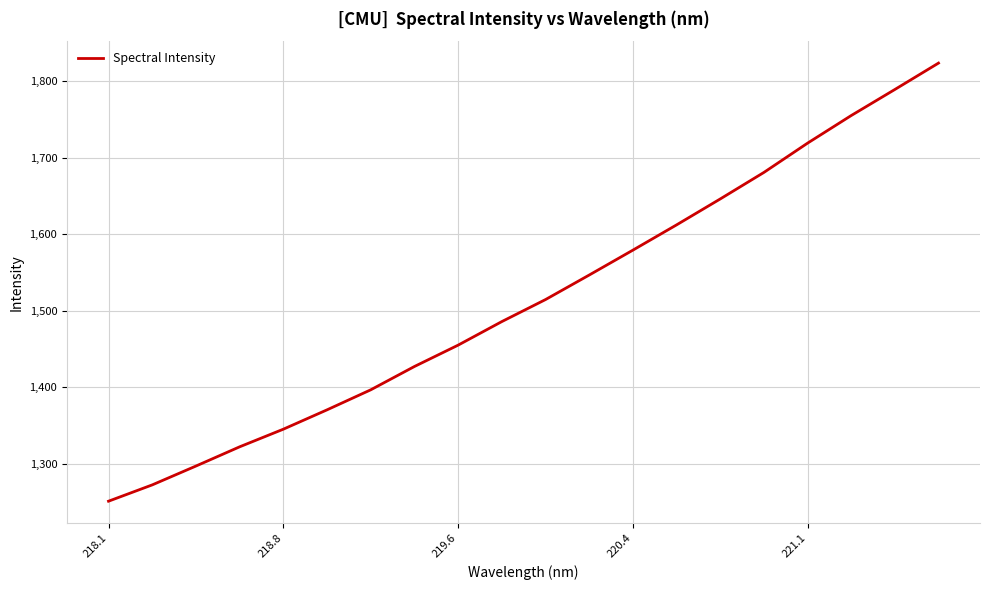

What is the maximum value shown in the chart?

1823.3